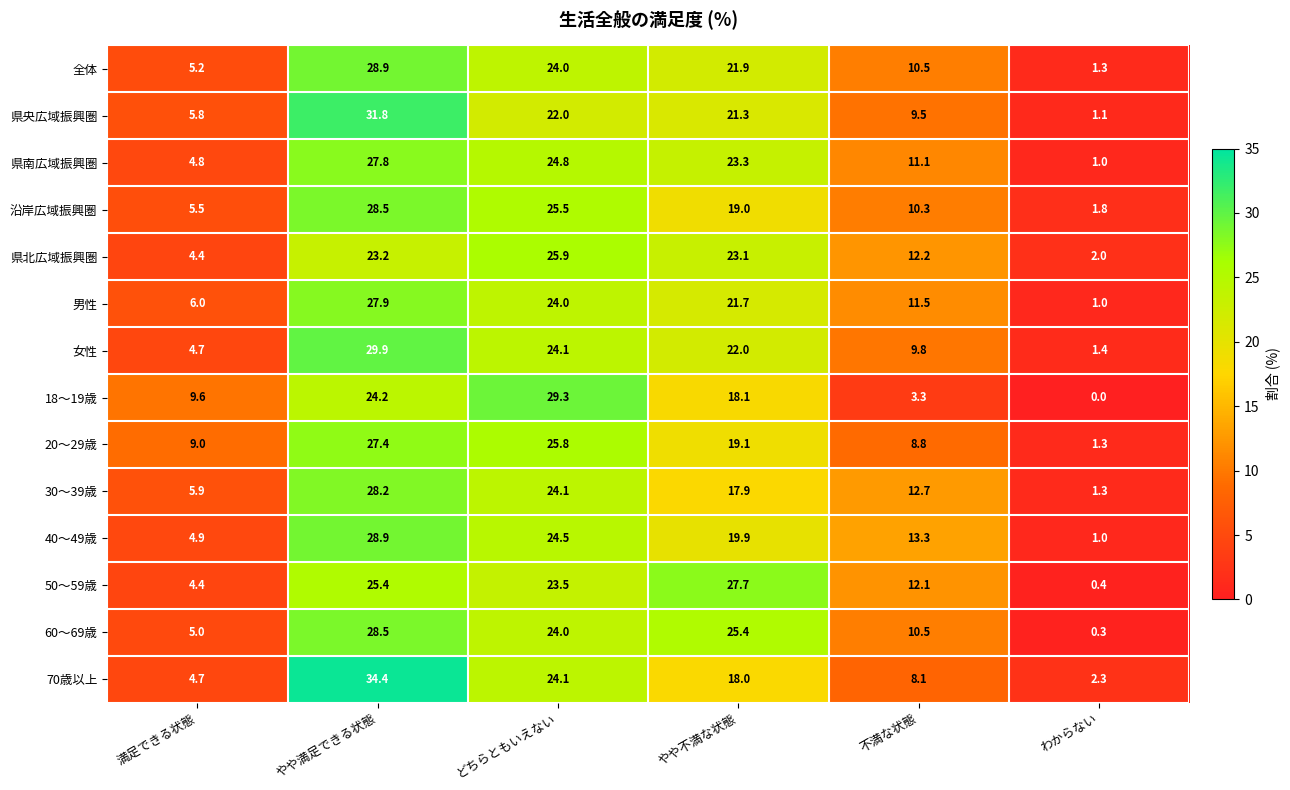

At which label does 県北広域振興圏 first exceed 23?

やや満足できる状態